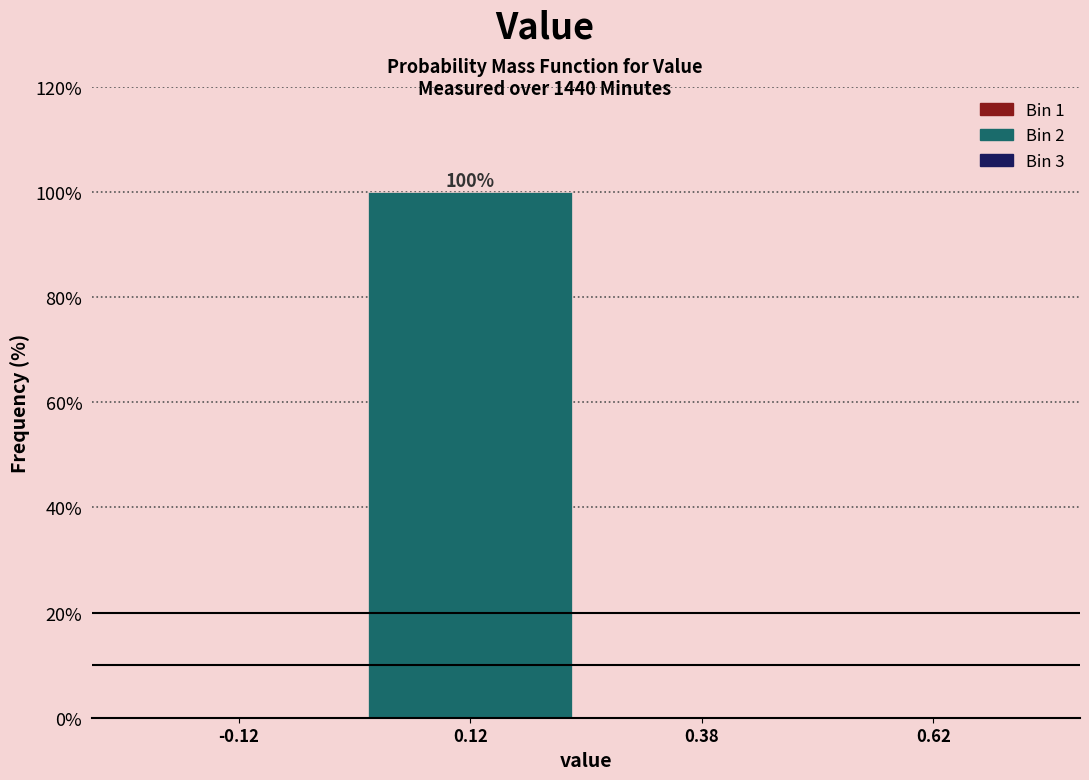

Which range on the x-axis has the tallest bar?

0.00 to 0.25